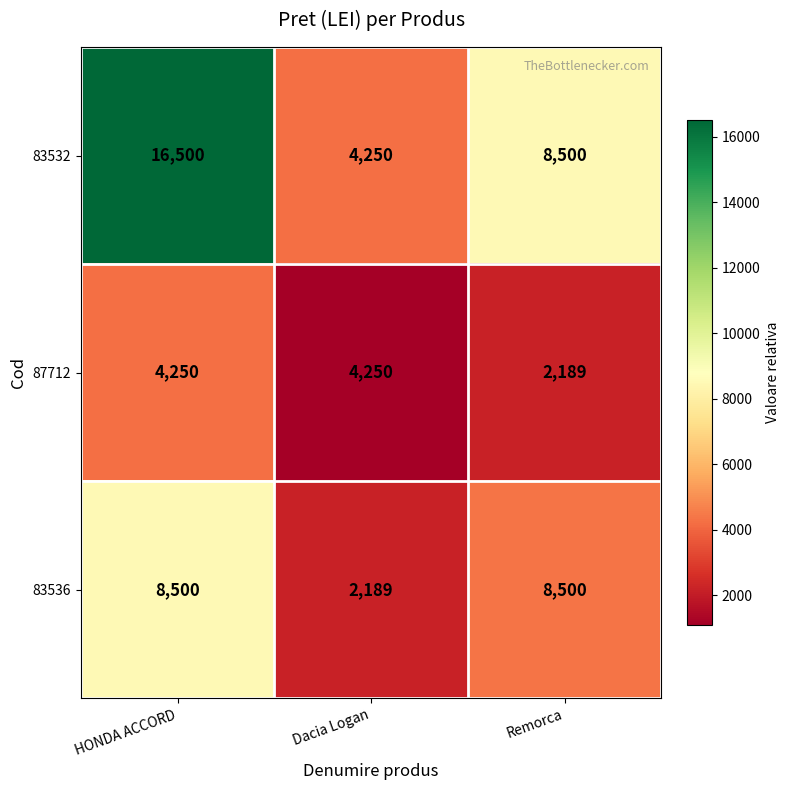

The value of 83536 at Remorca is 8500. True or false?

True